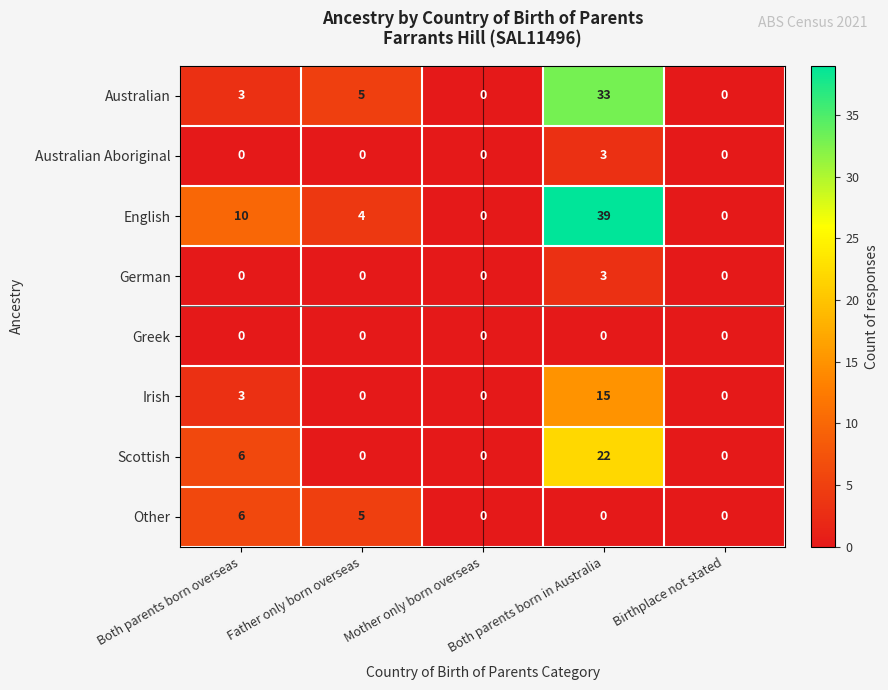

How many data points in Scottish are above 0?

2